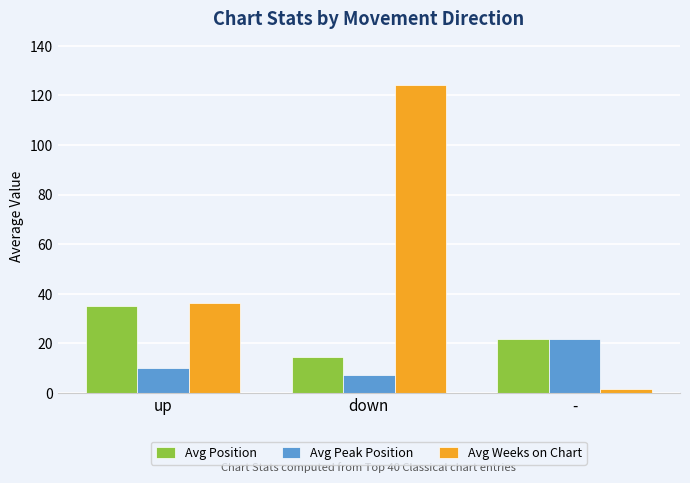

Are the bars horizontal?

No